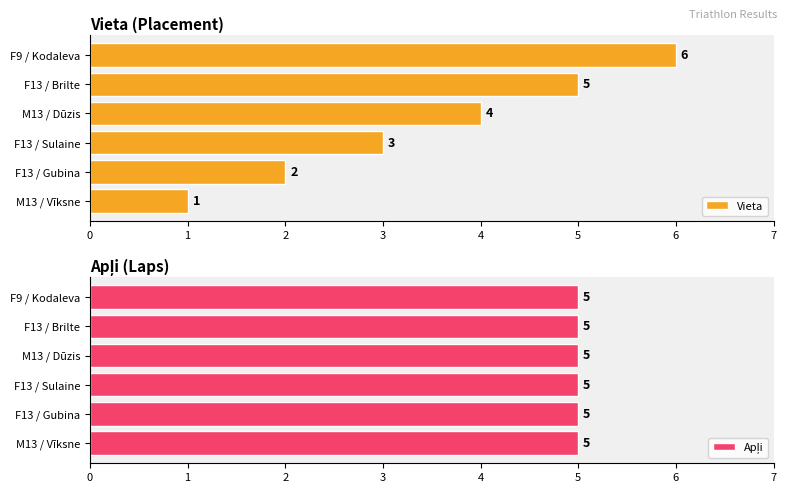

List the series in order of their overall mean, highest first.

Vieta, Apļi